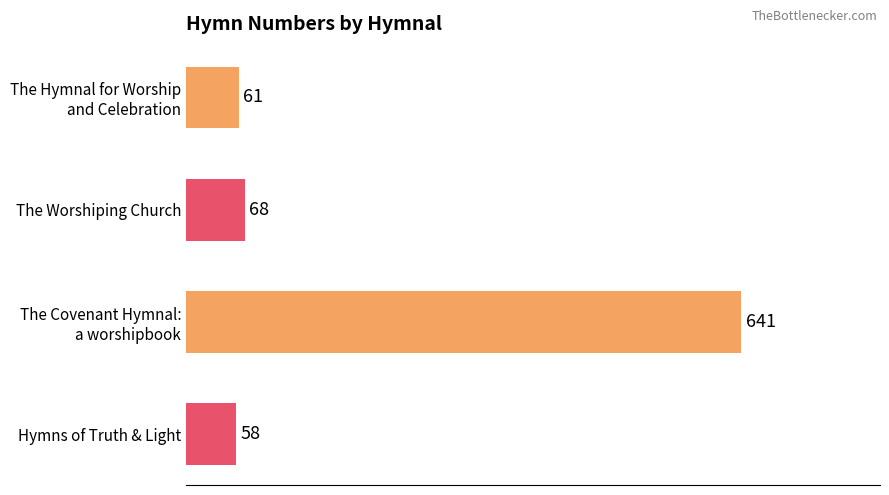

What is the smallest value displayed?

58